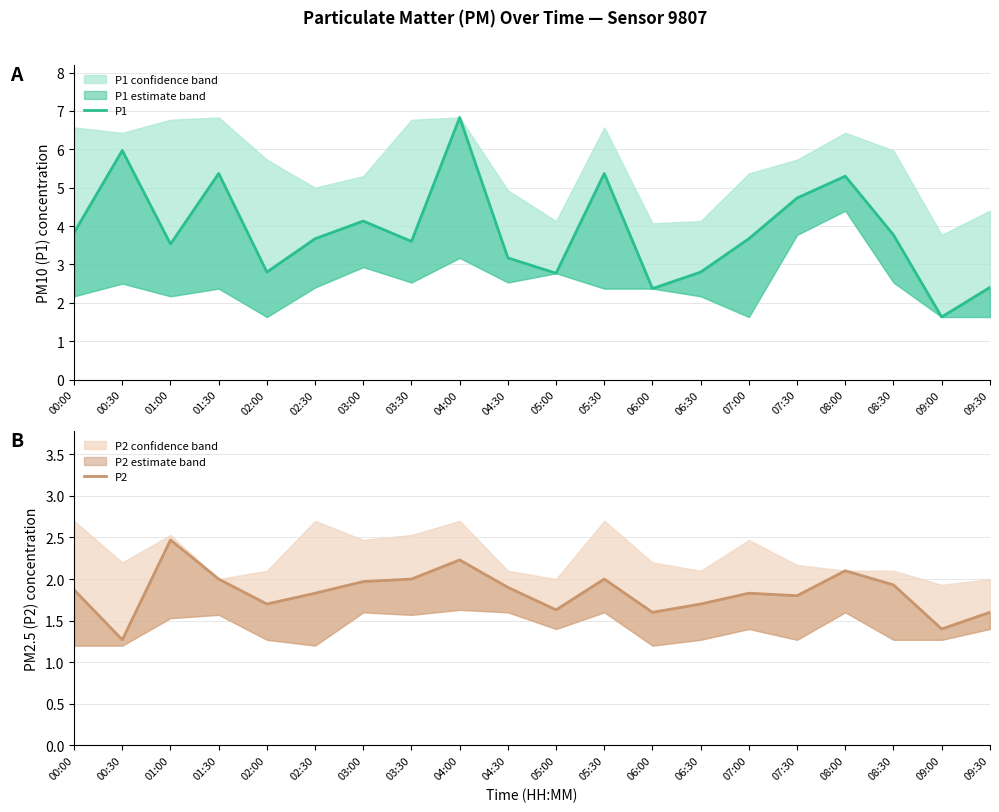

Reading left to right, transcribe all the data shown in this chart.

P1: 3.8	6.0	3.5	5.4	2.8	3.7	4.1	3.6	6.8	3.2	2.8	5.4	2.4	2.8	3.7	4.7	5.3	3.8	1.6	2.4
P2: 1.9	1.3	2.5	2.0	1.7	1.8	2.0	2.0	2.2	1.9	1.6	2.0	1.6	1.7	1.8	1.8	2.1	1.9	1.4	1.6